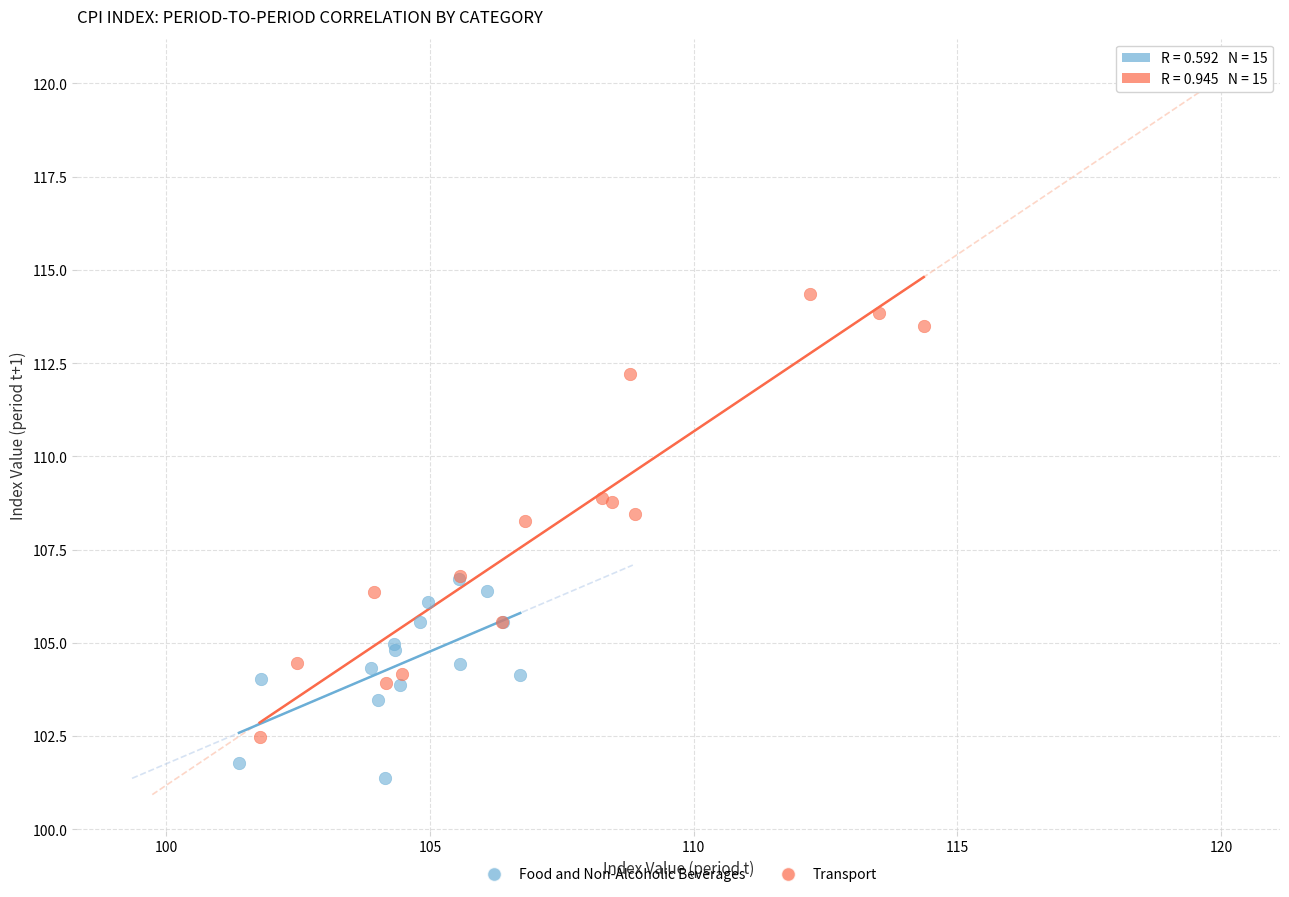

Which series has the largest Y range (max minus min)?

Transport